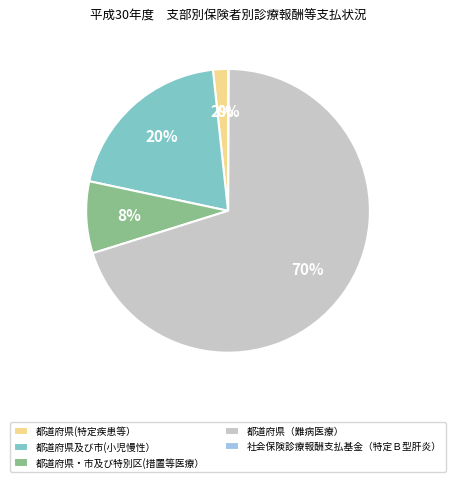

Between 都道府県及び市(小児慢性） and 都道府県（難病医療）, which is larger?

都道府県（難病医療）